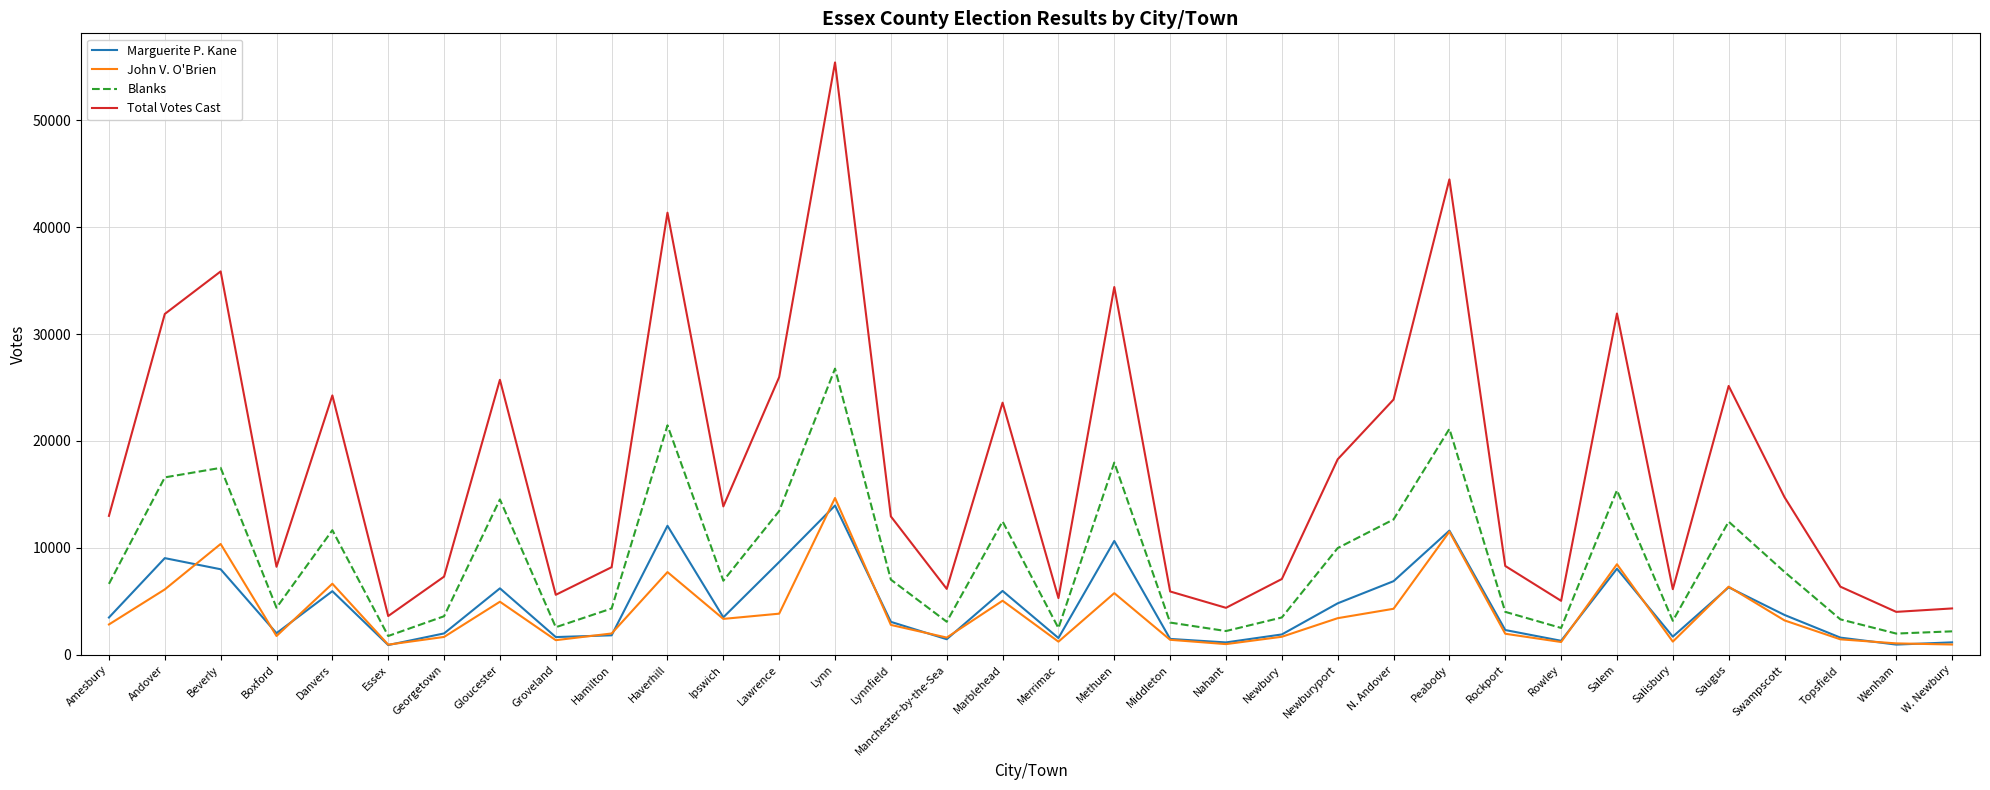

True or false: John V. O'Brien has more than 0 points higher than both neighbors.

True